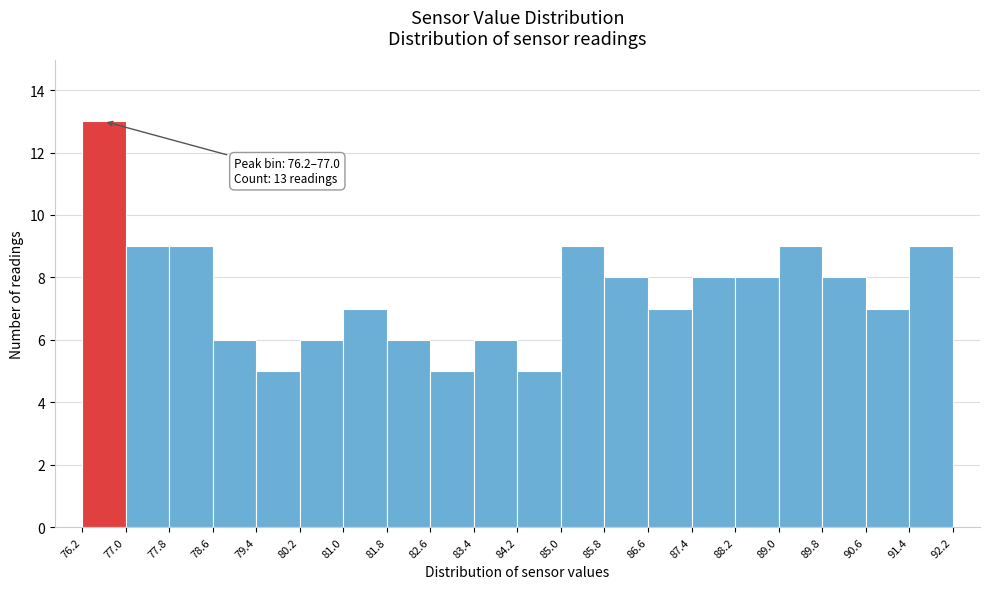

Which range on the x-axis has the tallest bar?

76.2 to 77.0